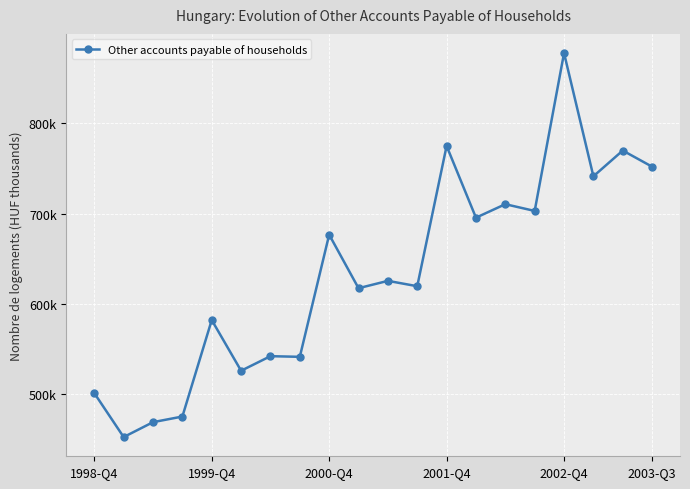

What is the smallest value displayed?

452622